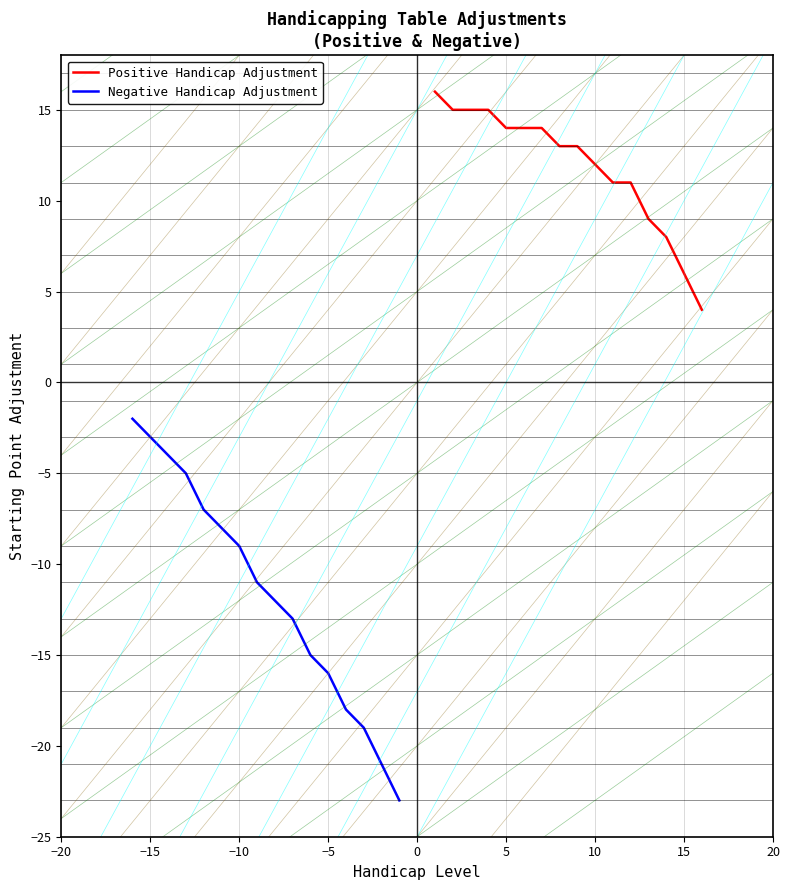

Is it true that Positive Handicap Adjustment equals 6 at 5?

False